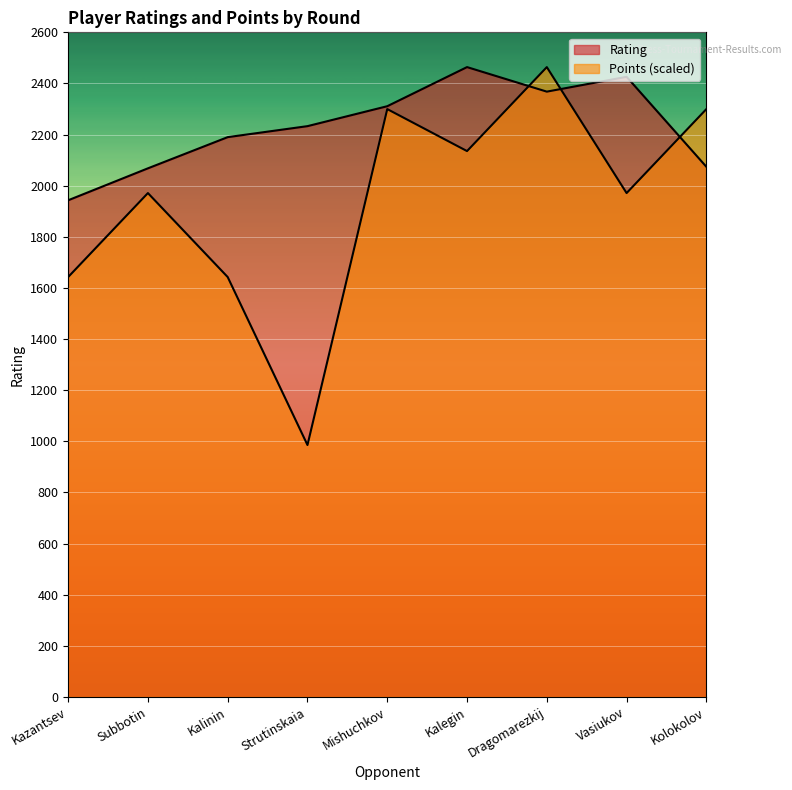

What is the value of the Points point at the 8th from the left?

1971.2